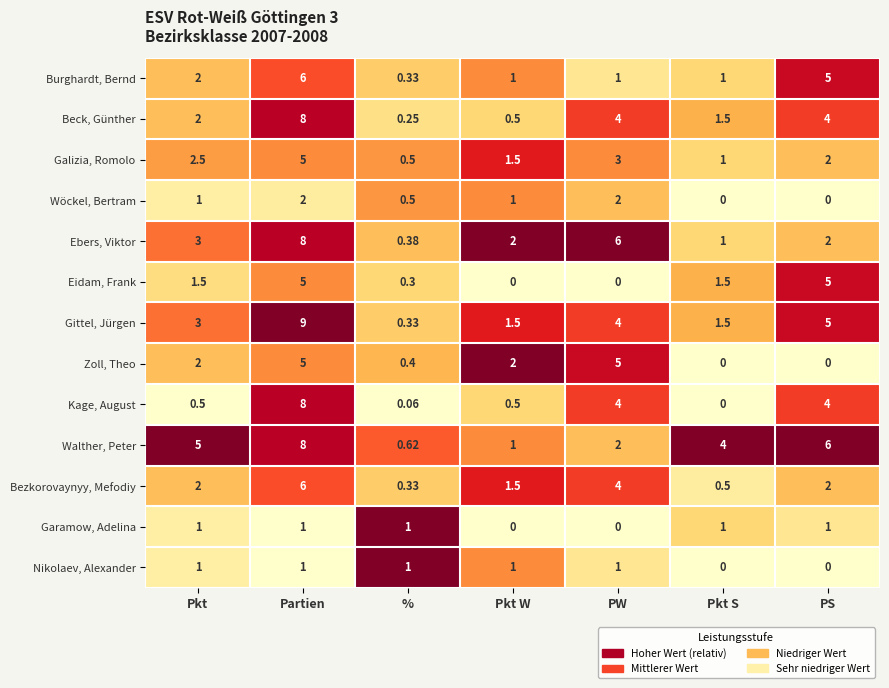

Rank the categories by Galizia, Romolo value from highest to lowest.

Partien, PW, Pkt, PS, Pkt W, Pkt S, %